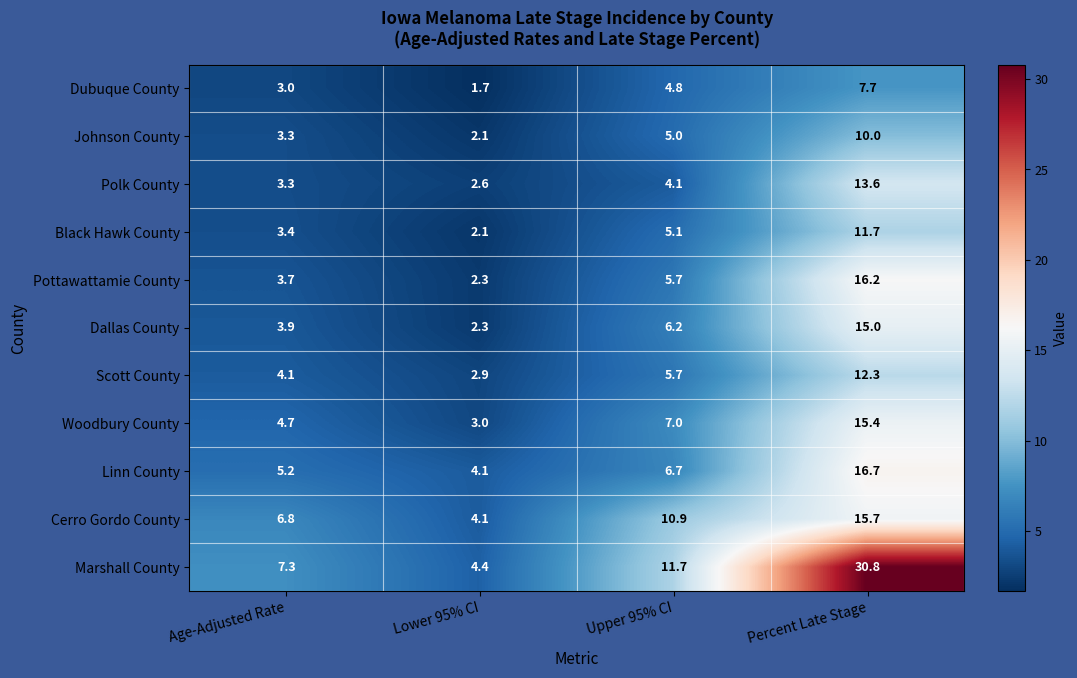

The Linn County series shows 8.7 at Age-Adjusted Rate. True or false?

False